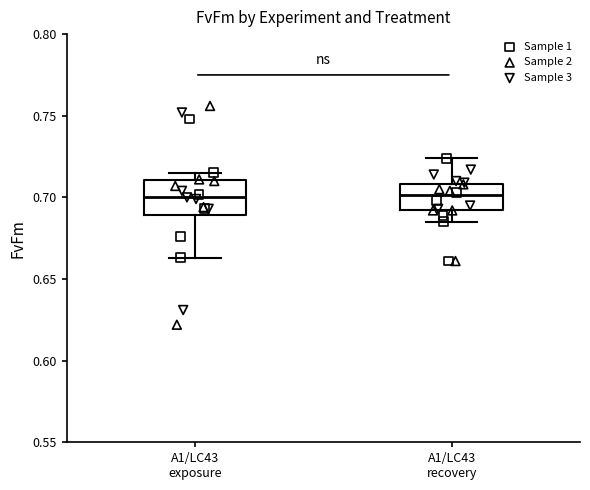

Reading left to right, transcribe this box plot: for each box, give where its median line is, the range the box spans, and where its two whiskers end, as read against the y-axis. The values are not printed on the chart, so give them approximately, as read against the axis.

A1/LC43 exposure: median 0.700, box 0.690 to 0.710, whiskers 0.665 to 0.715
A1/LC43 recovery: median 0.700, box 0.690 to 0.710, whiskers 0.685 to 0.725